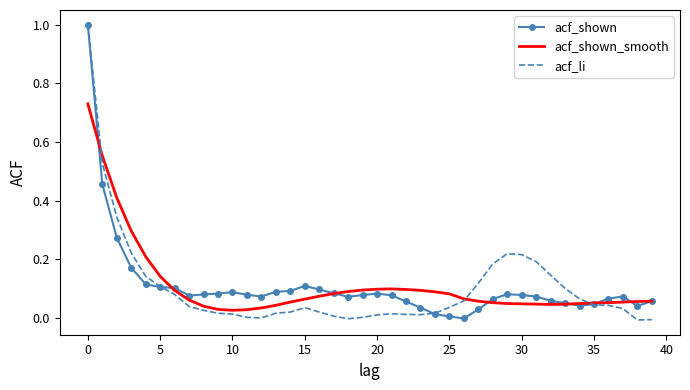

What is the greatest value displayed?

1.0